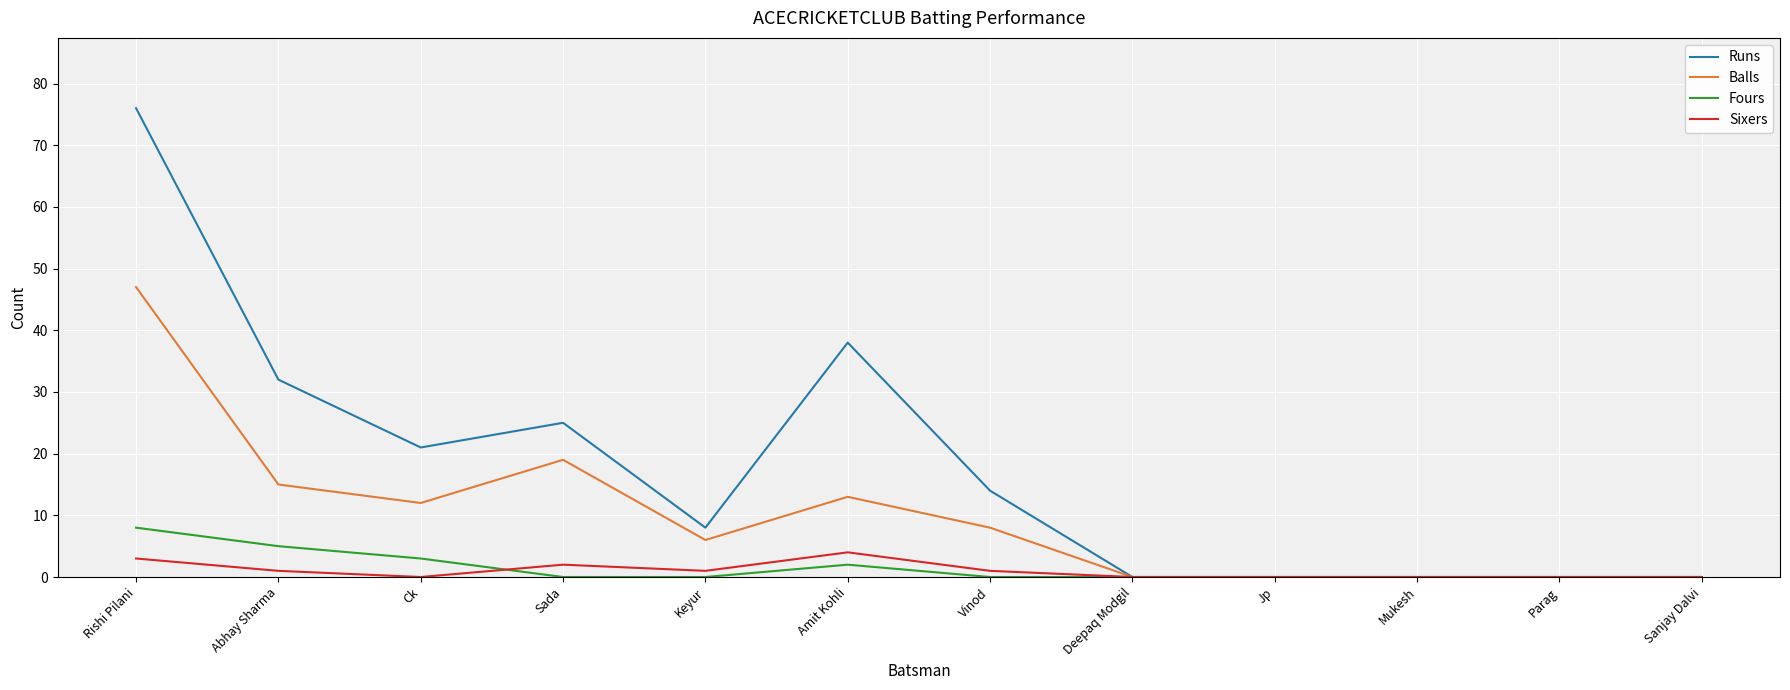

Which series has the widest spread of values?

Runs